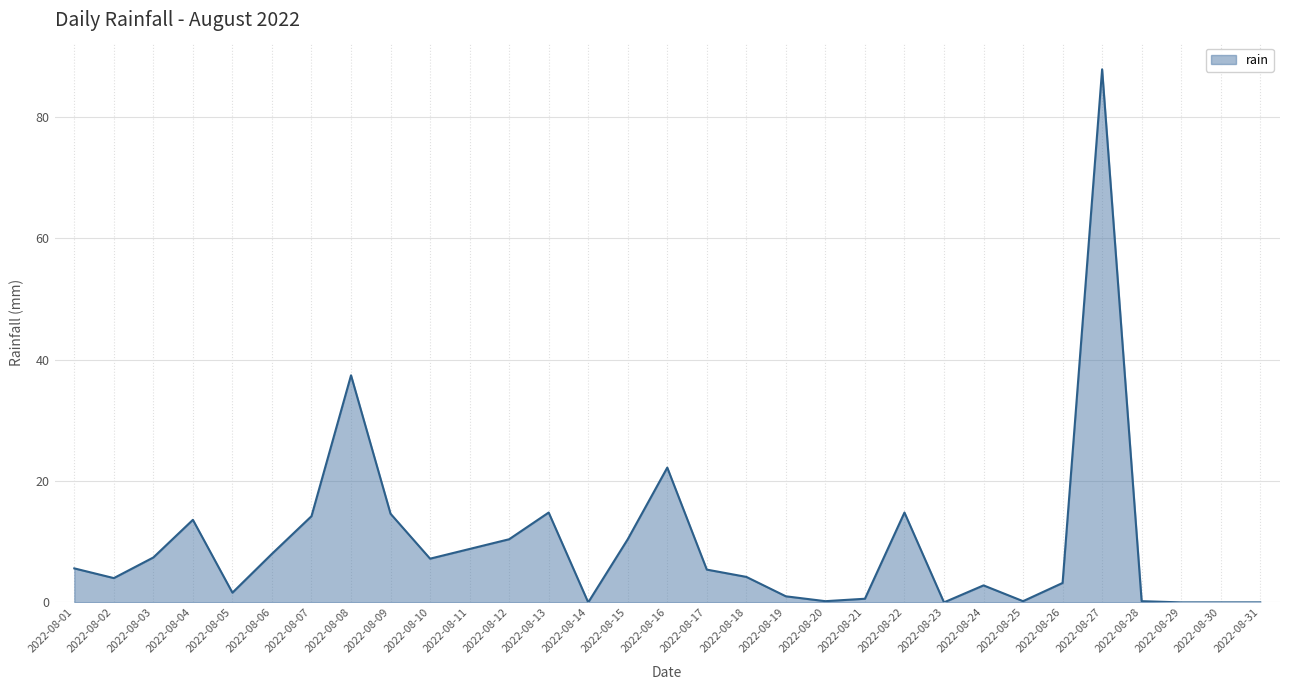

At which category does the chart reach its peak across all series?

2022-08-27